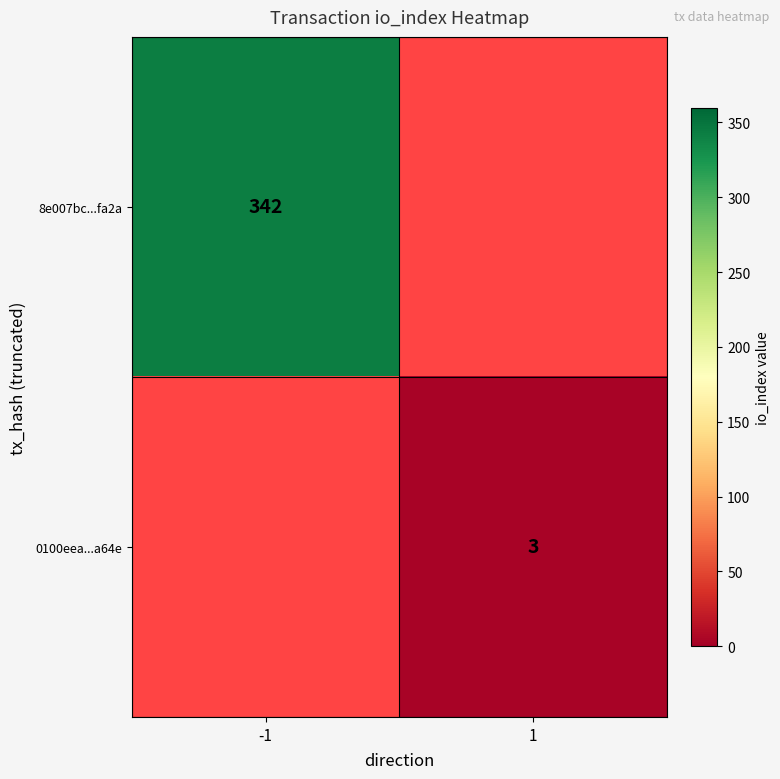

Is it true that 0100eea...a64e equals 3 at 1?

True